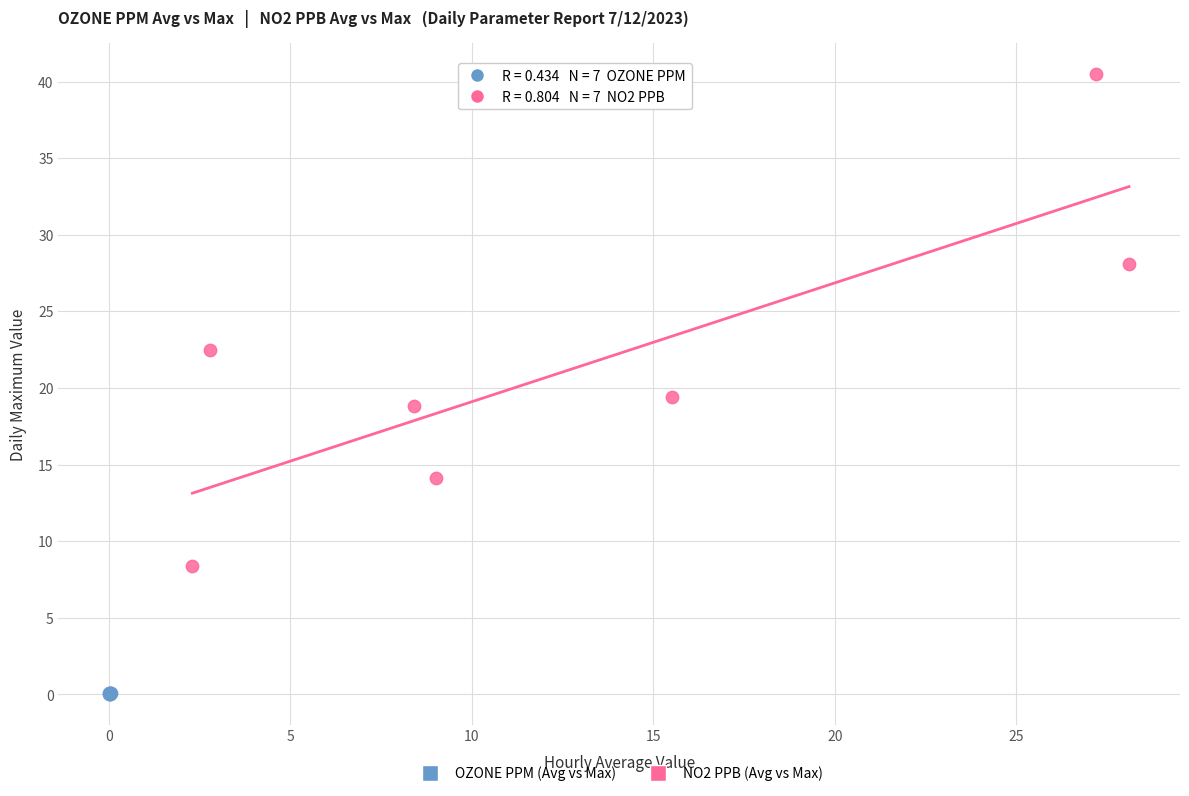

Which series contains the highest Y value?

NO2 PPB (Avg vs Max)